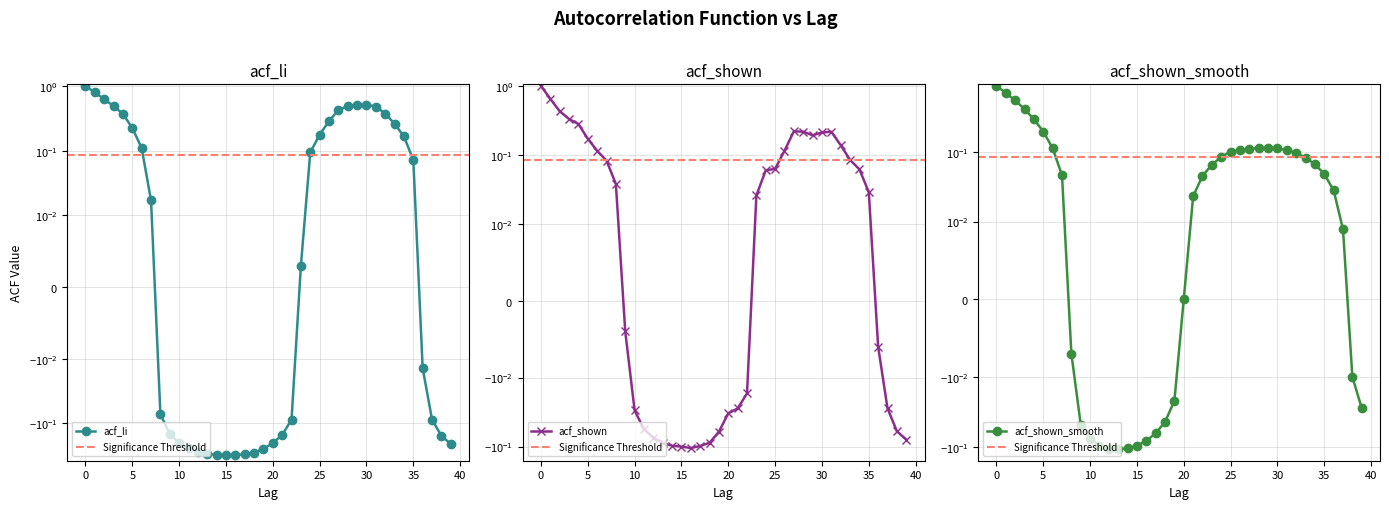

Which series changed the most between 1 and 23?

acf_li